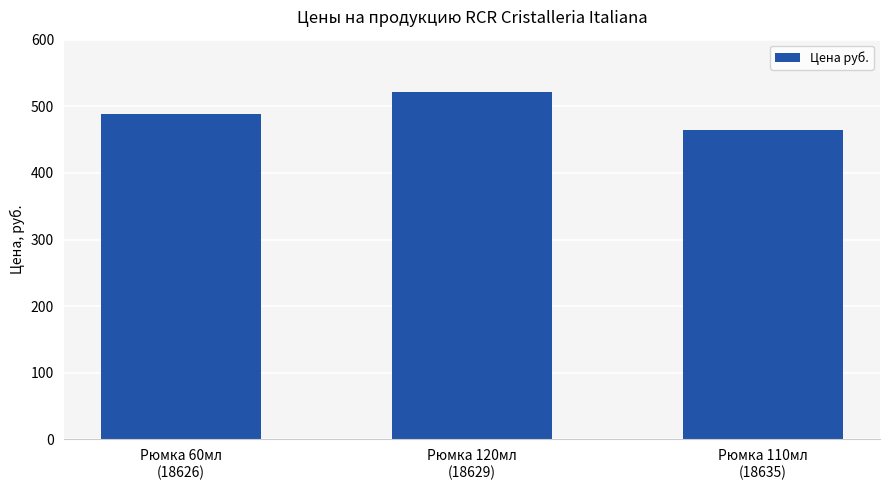

Between Рюмка 120мл
(18629) and Рюмка 60мл
(18626), which is larger?

Рюмка 120мл
(18629)